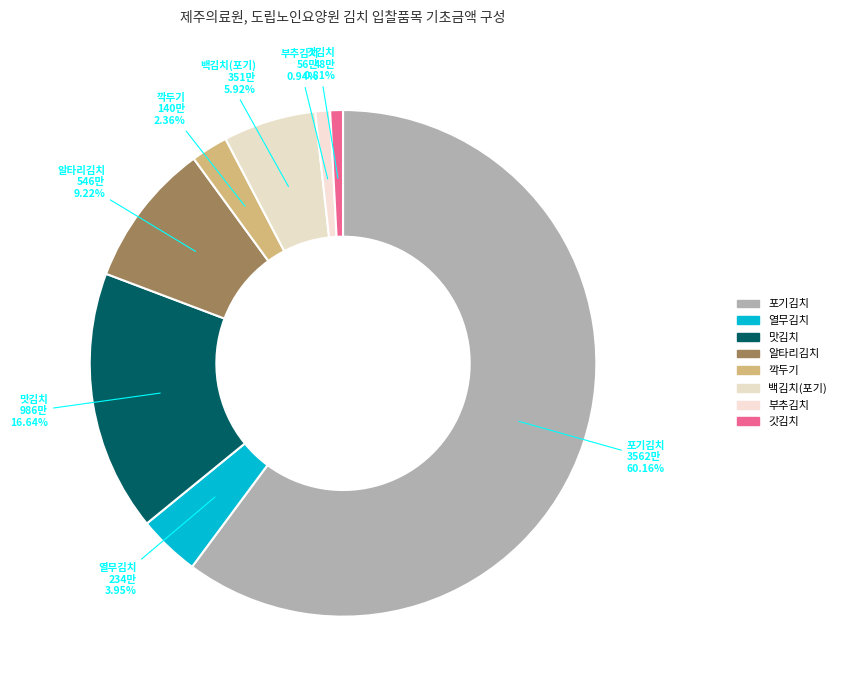

How many slices are in this pie chart?

8